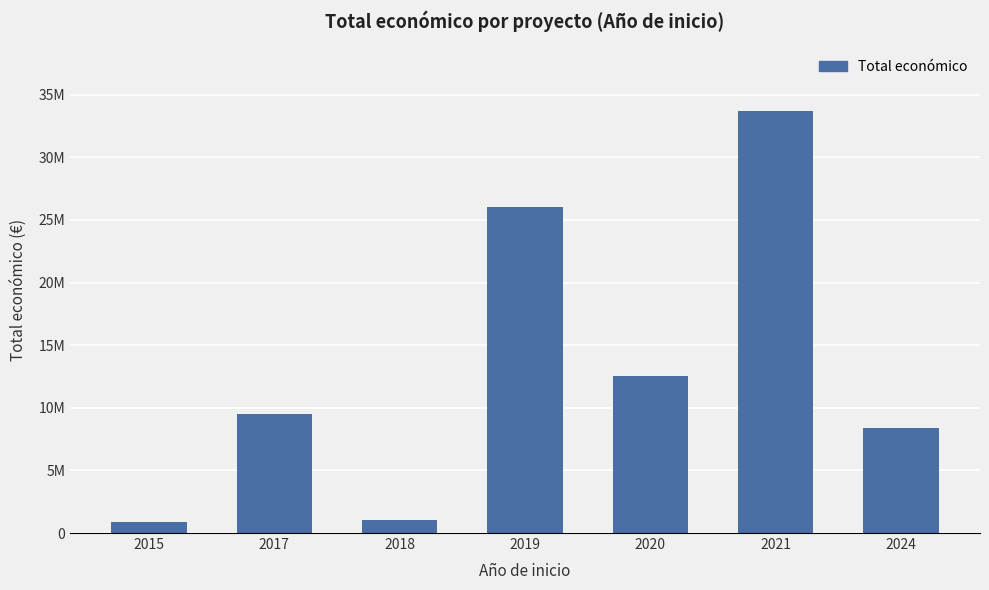

What is the average value?

13145654